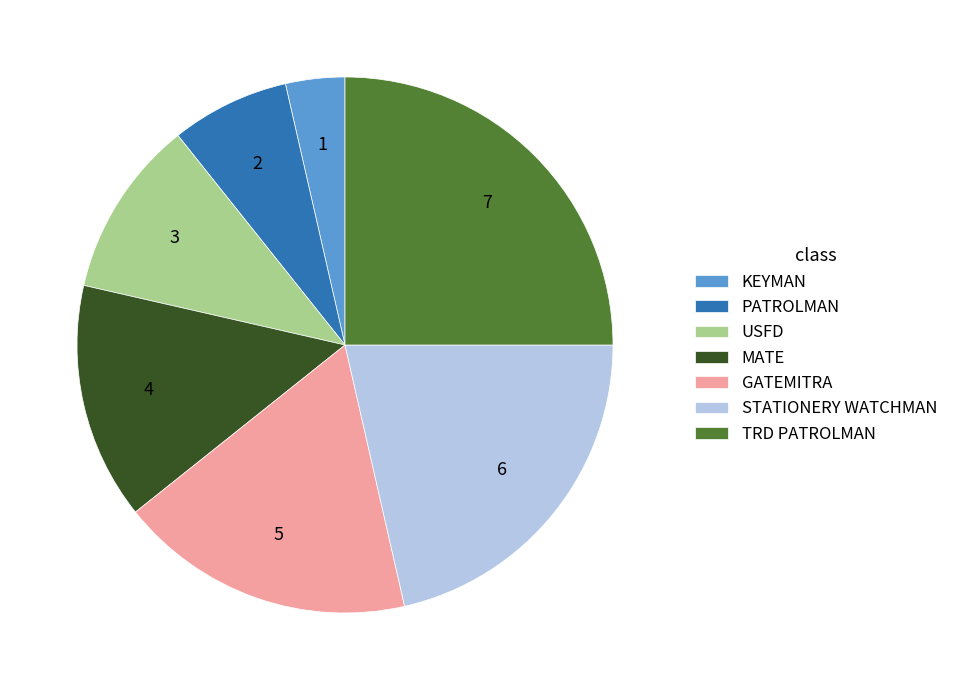

Rank the categories by value from lowest to highest.

KEYMAN, PATROLMAN, USFD, MATE, GATEMITRA, STATIONERY WATCHMAN, TRD PATROLMAN